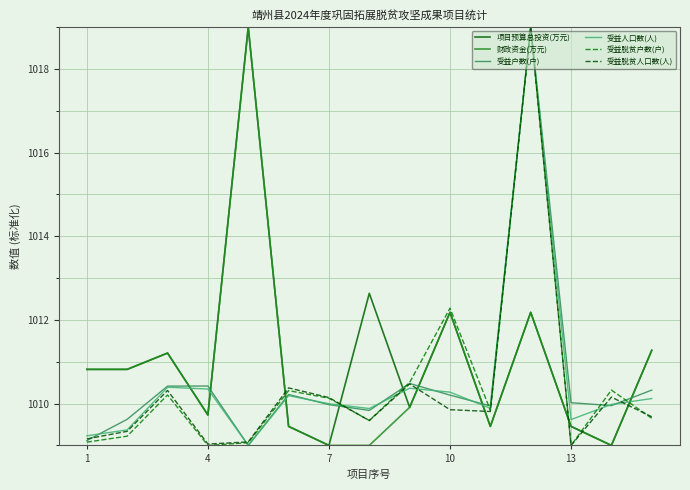

Does the chart have visible grid lines?

Yes